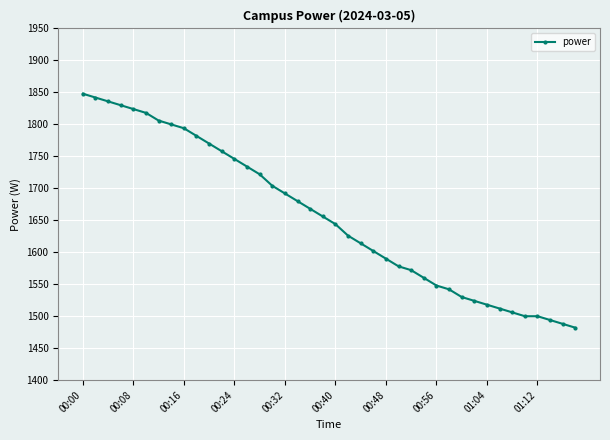

What is the average value?

1656